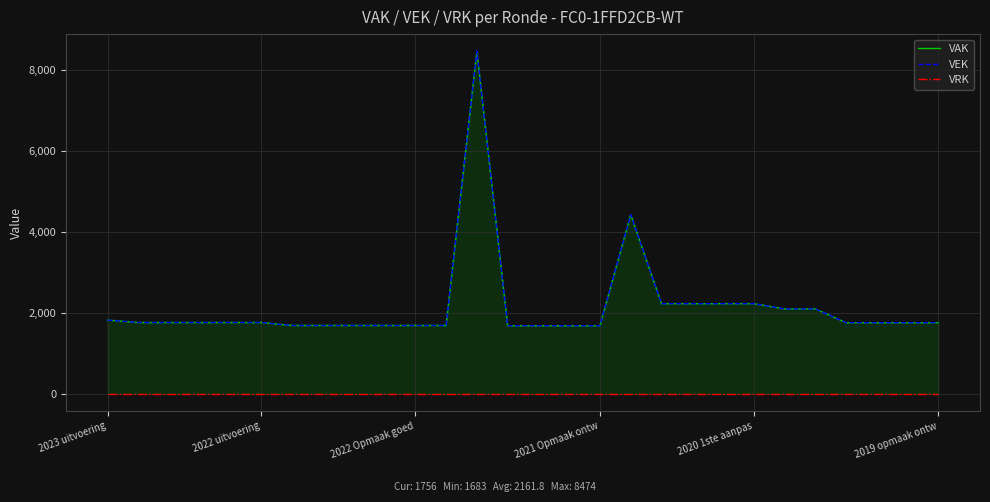

Which label corresponds to the smallest value in the chart?

2023 uitvoering